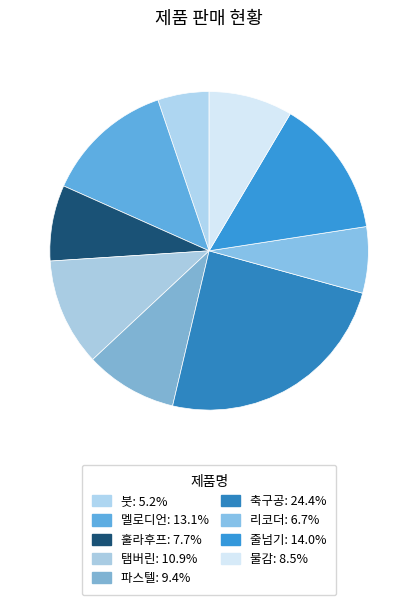

Rank the categories by value from lowest to highest.

붓, 리코더, 훌라후프, 물감, 파스텔, 탬버린, 멜로디언, 줄넘기, 축구공